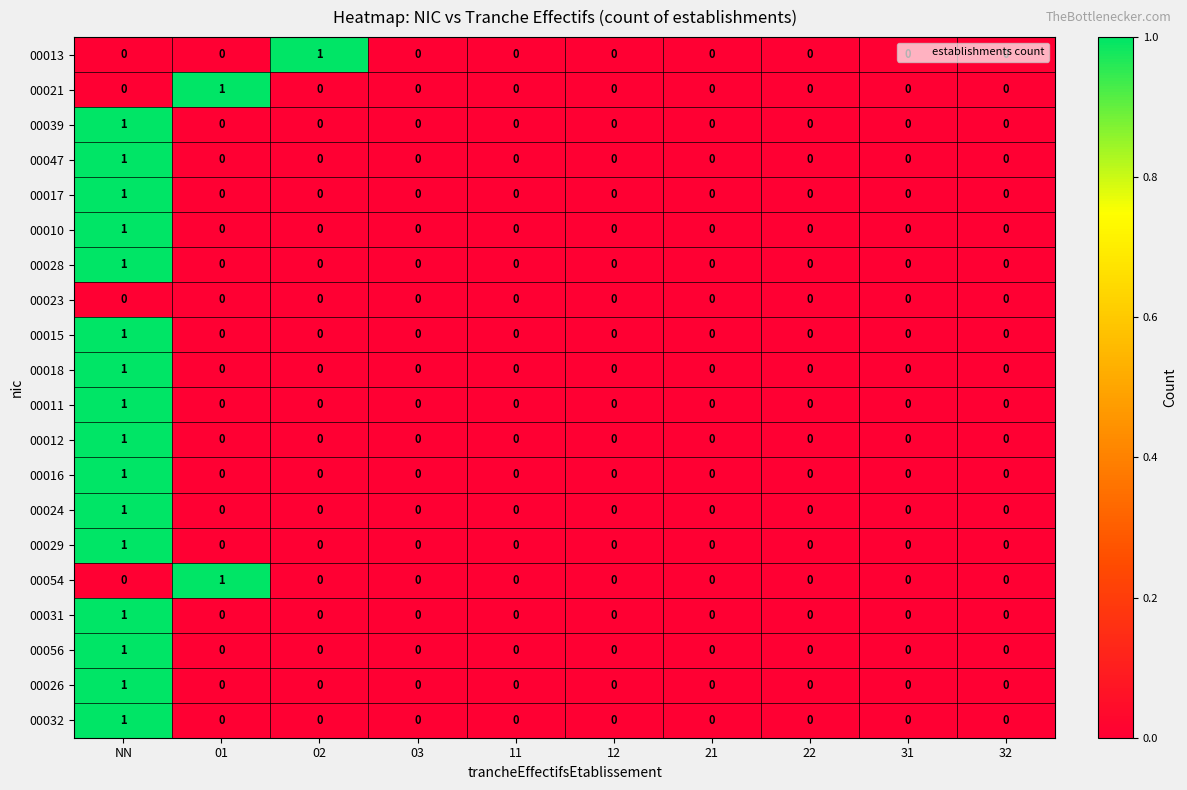

At which category is the sum across all series the highest?

NN